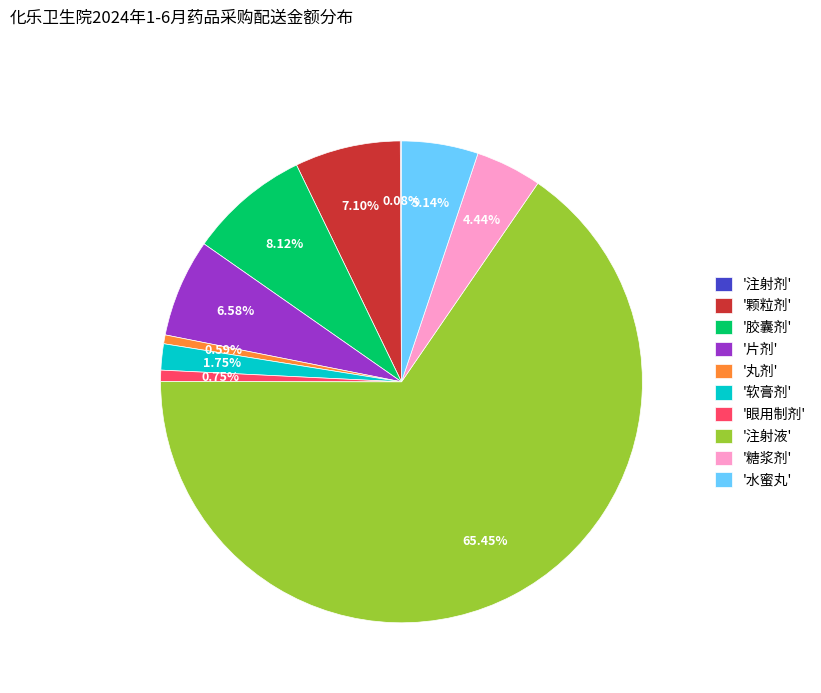

Is '软膏剂' the majority of the pie?

No